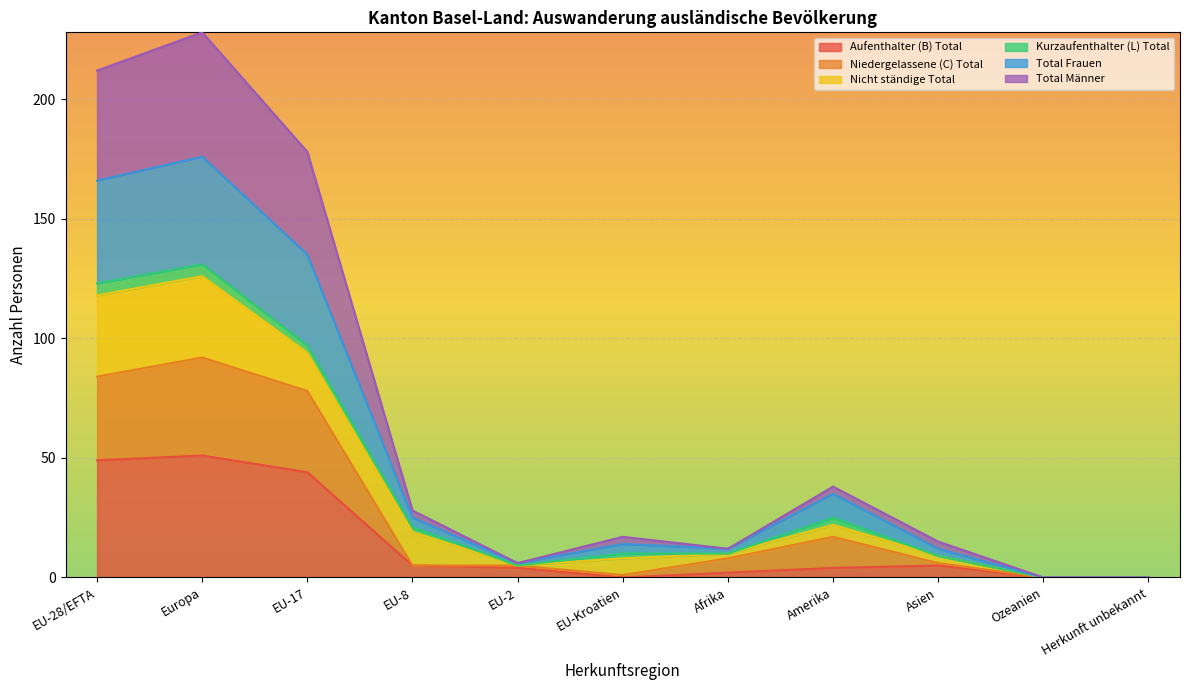

What is the highest value of the Aufenthalter (B) Total series?

51